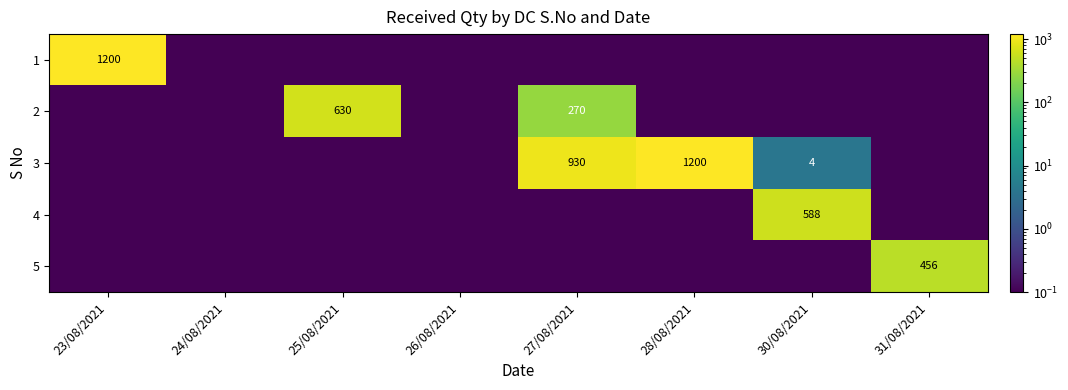

The value of 4 at 30/08/2021 is 320.6. True or false?

False